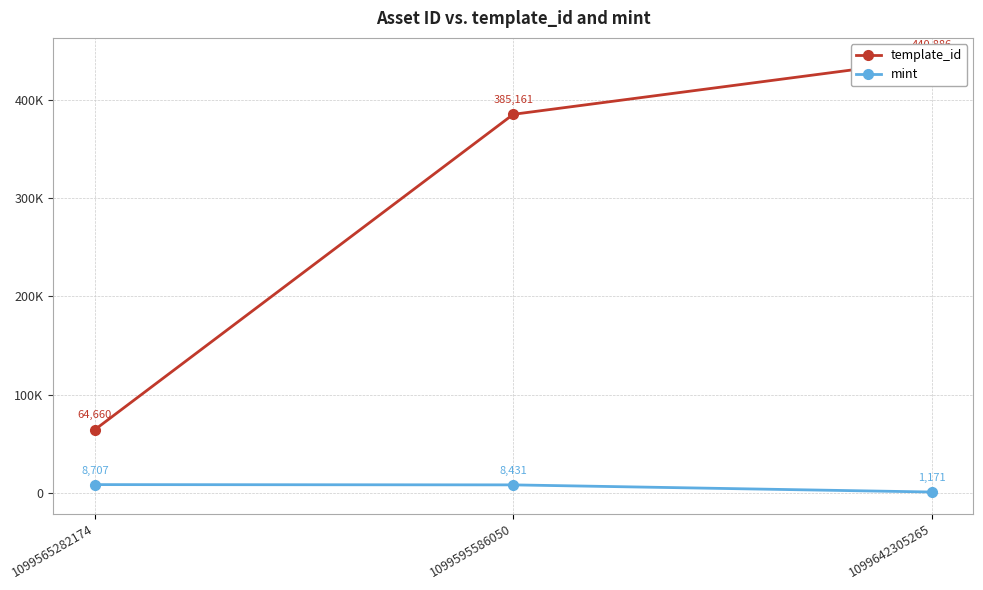

How many series are shown in this chart?

2